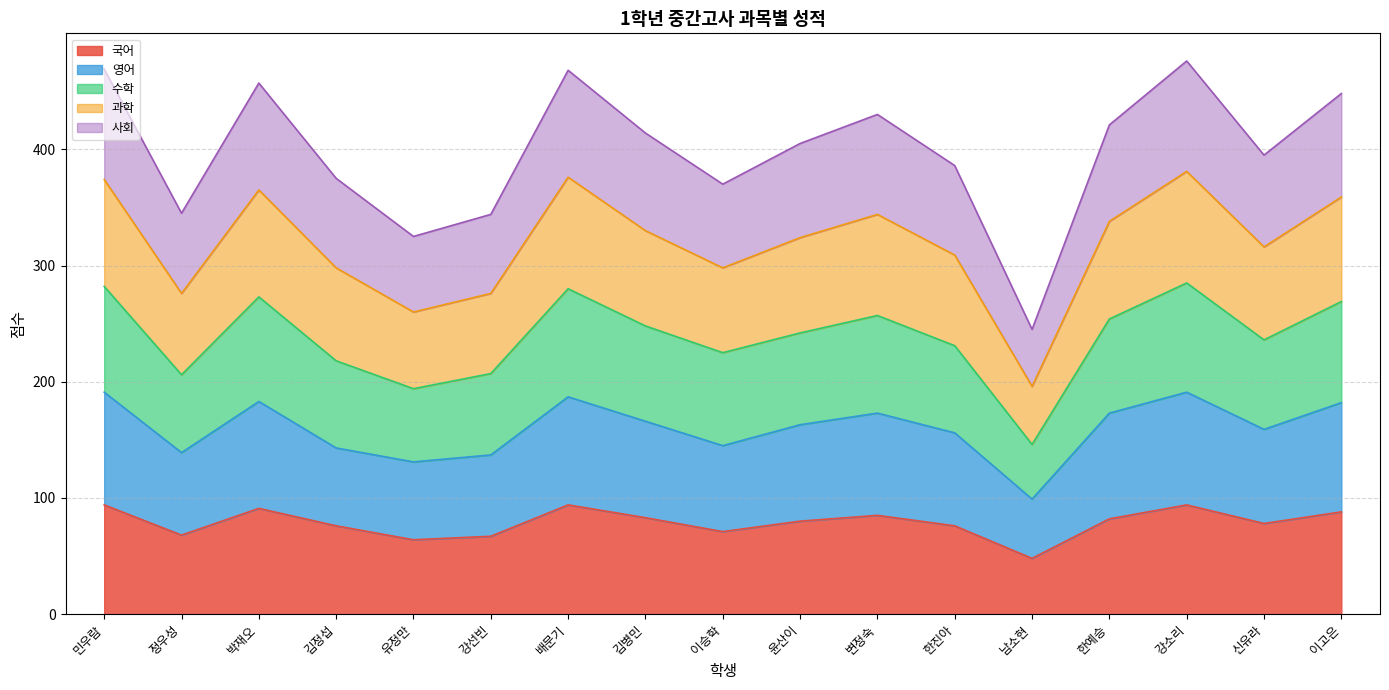

True or false: 국어 has a value of 161 at 박재오.

False